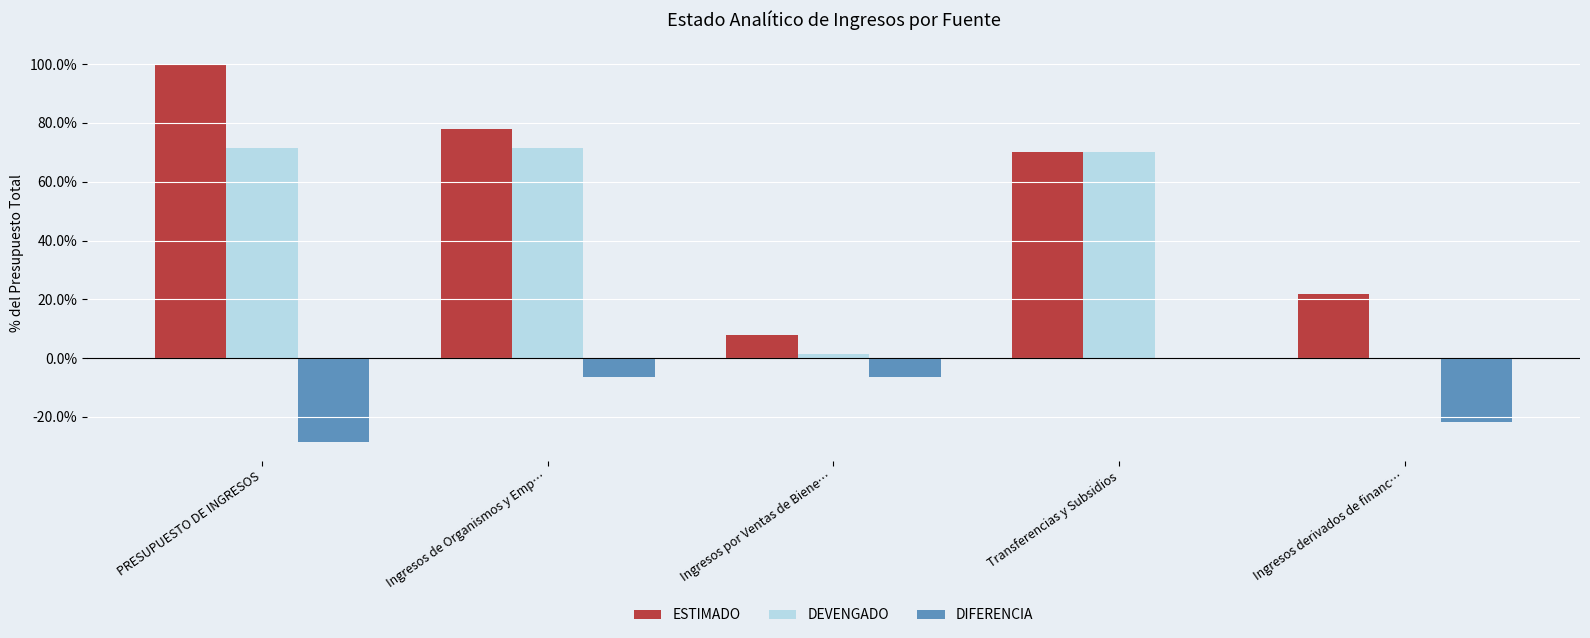

What is the sum of all DEVENGADO values?

214.6